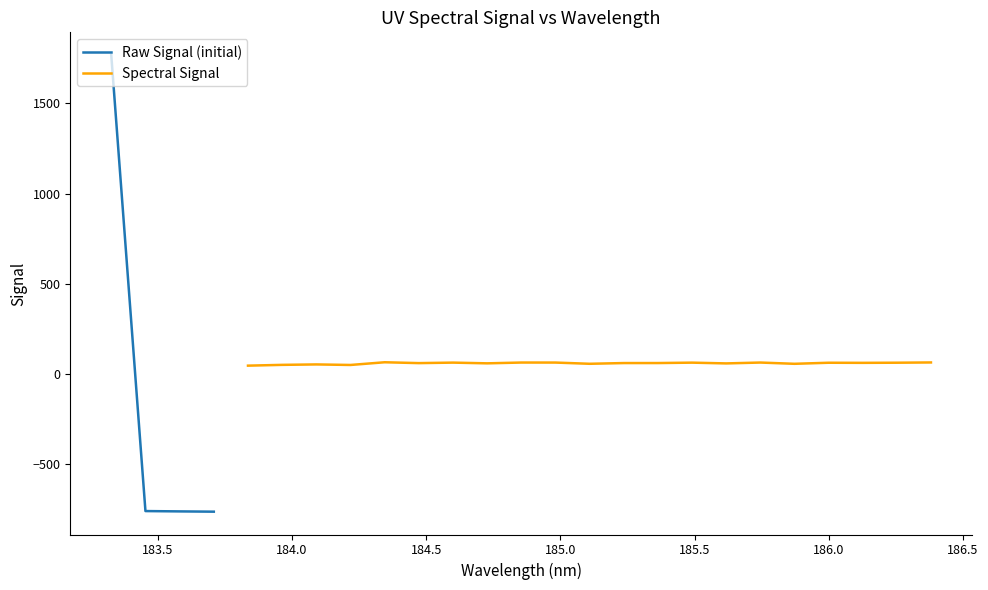

Reading right to left, what are all the values shown in this chart?

65.0	63.6	62.9	63.4	57.5	64.5	59.7	64.0	61.7	61.7	57.7	64.4	64.5	60.2	64.1	61.4	66.1	51.1	54.1	51.7	47.3	-761.7	-760.2	-758.4	1767.6